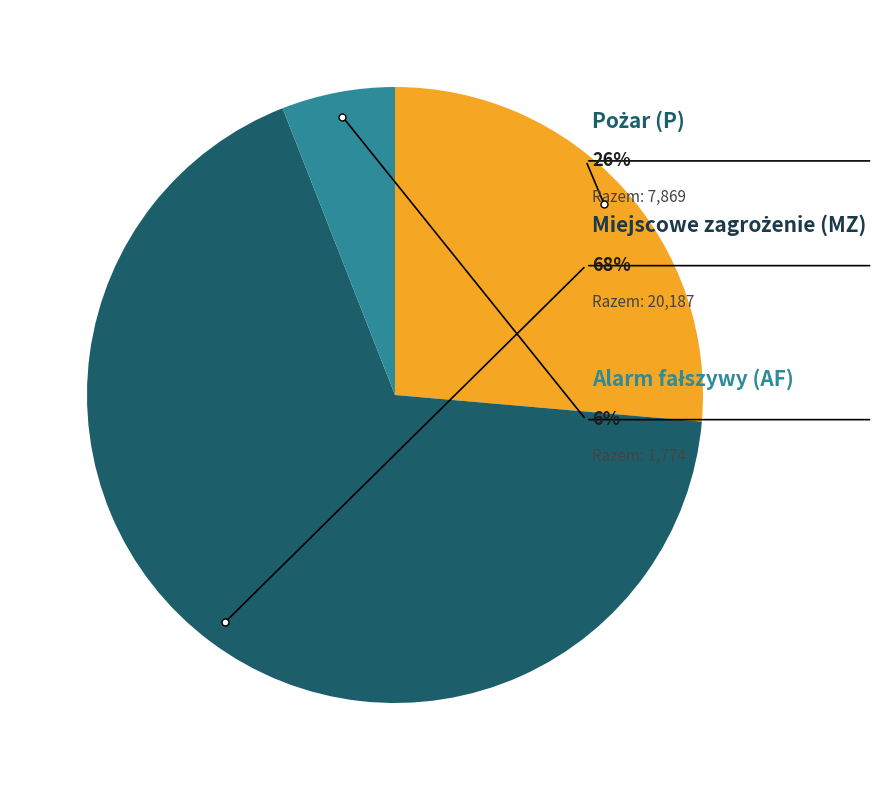

The Miejscowe zagrożenie (MZ) slice represents 68% of the pie. True or false?

True